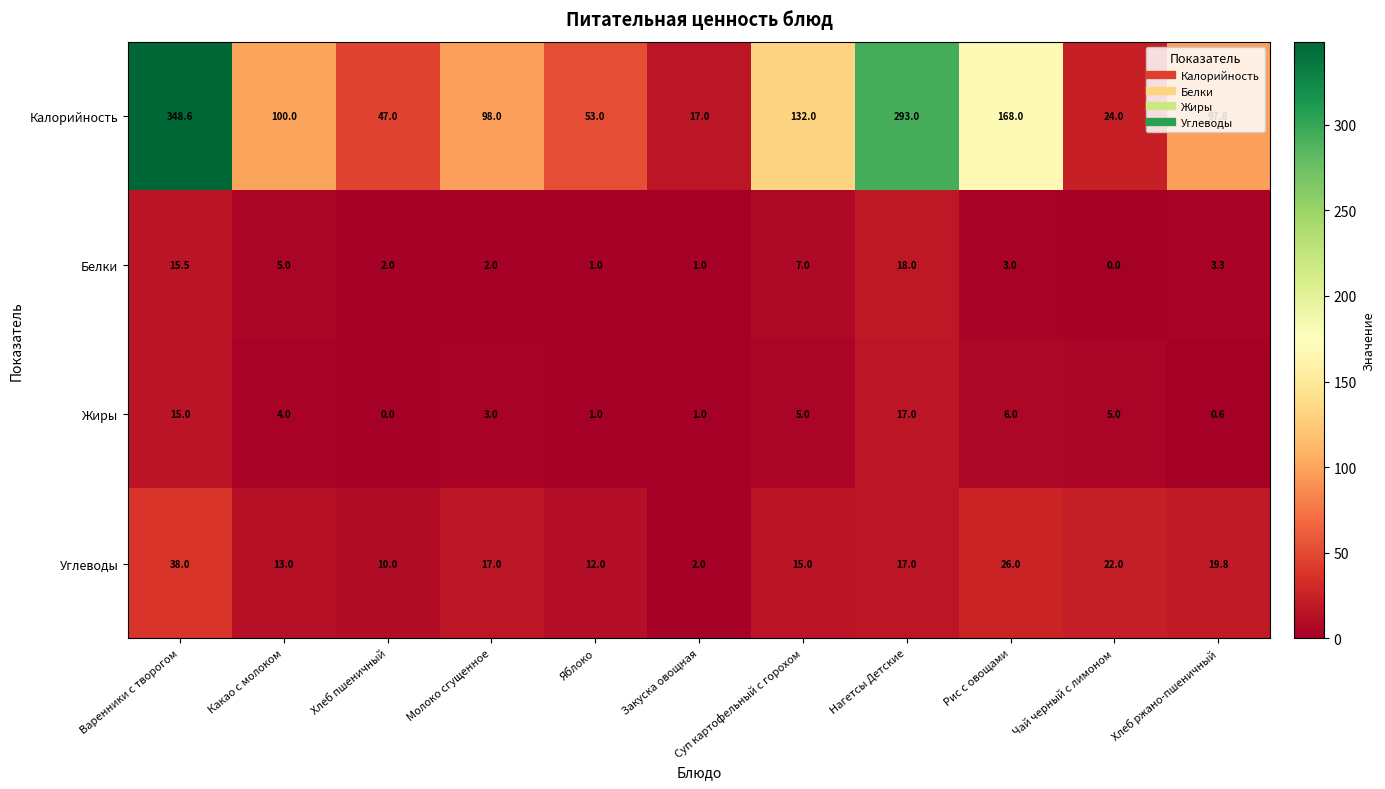

Where is Углеводы nearest to the value 20?

Хлеб ржано-пшеничный